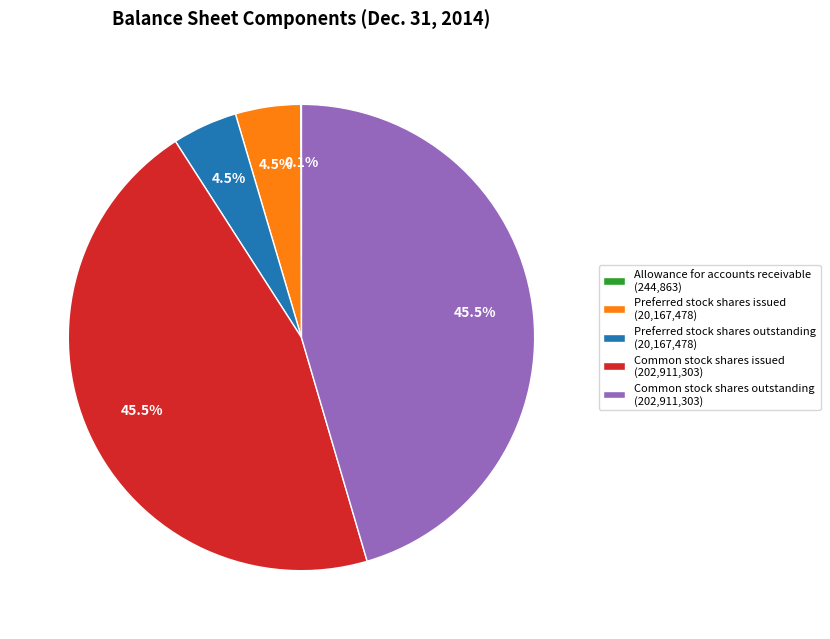

Approximately how many times larger is the value at Common stock shares outstanding (202,911,303) compared to Common stock shares issued (202,911,303)?

1.0